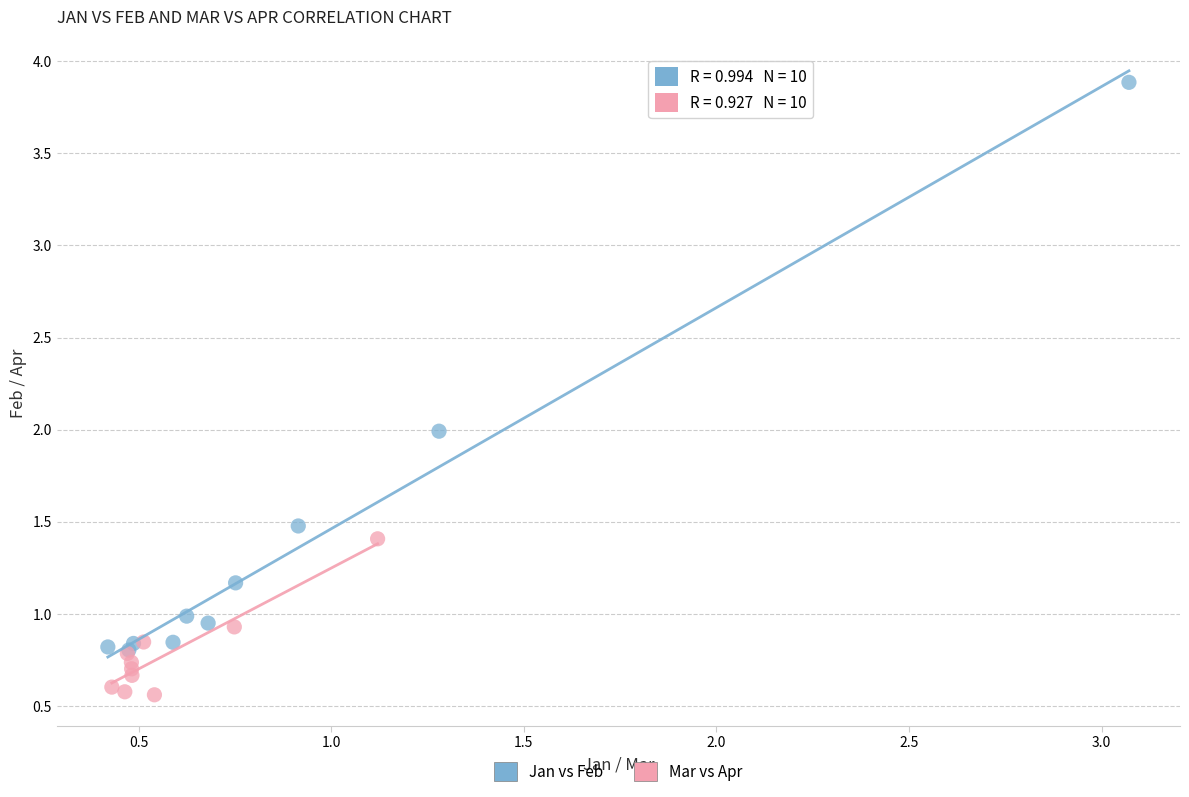

Which series has the largest Y range (max minus min)?

Jan vs Feb